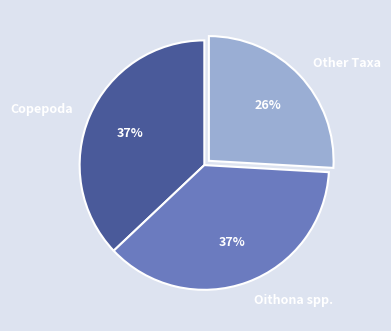

Combined, do Copepoda and Oithona spp. account for over 50%?

Yes